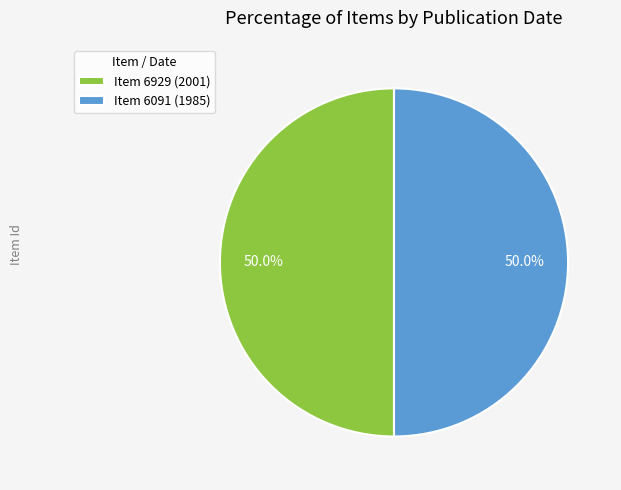

What is the ratio of the value at Item 6929 (2001) to the value at Item 6091 (1985)?

1.0